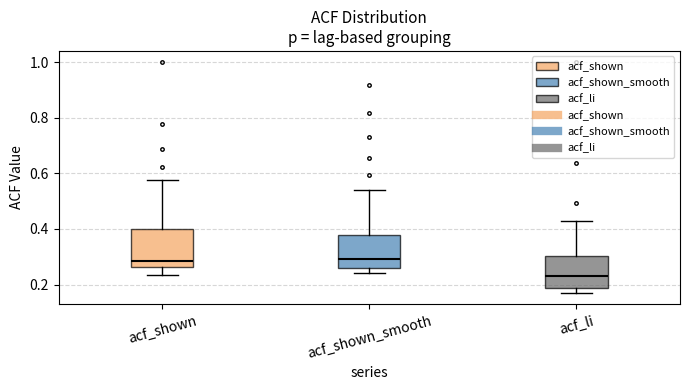

Which box's median line is the lowest?

acf_li